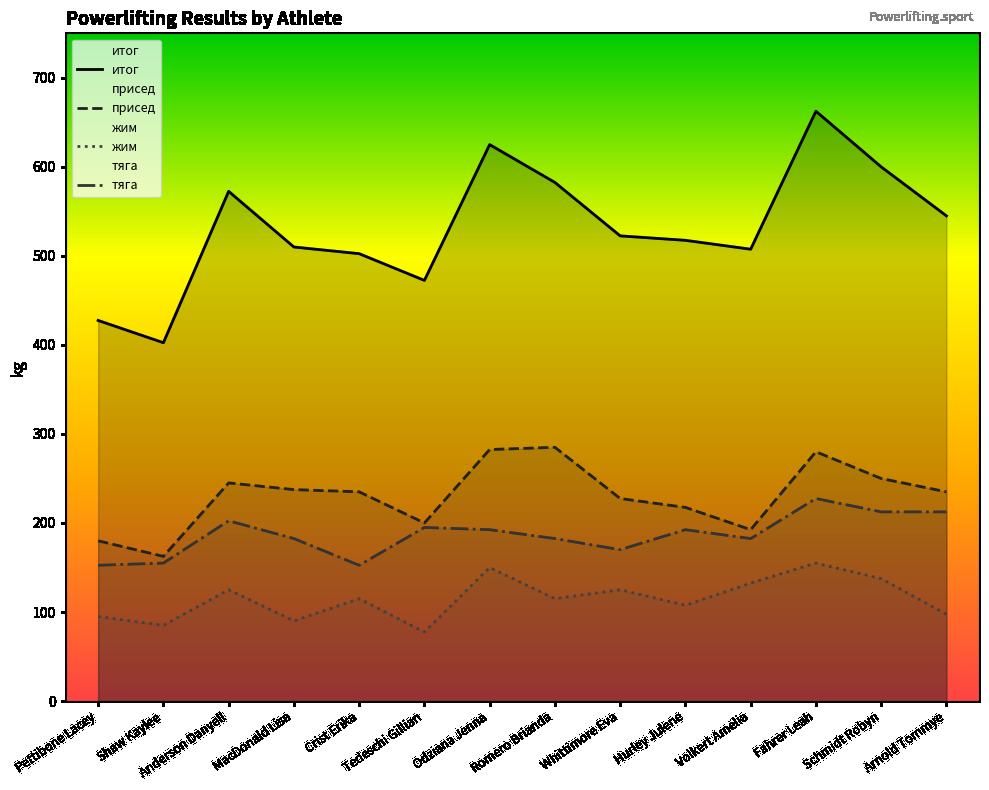

Does the chart have visible grid lines?

No